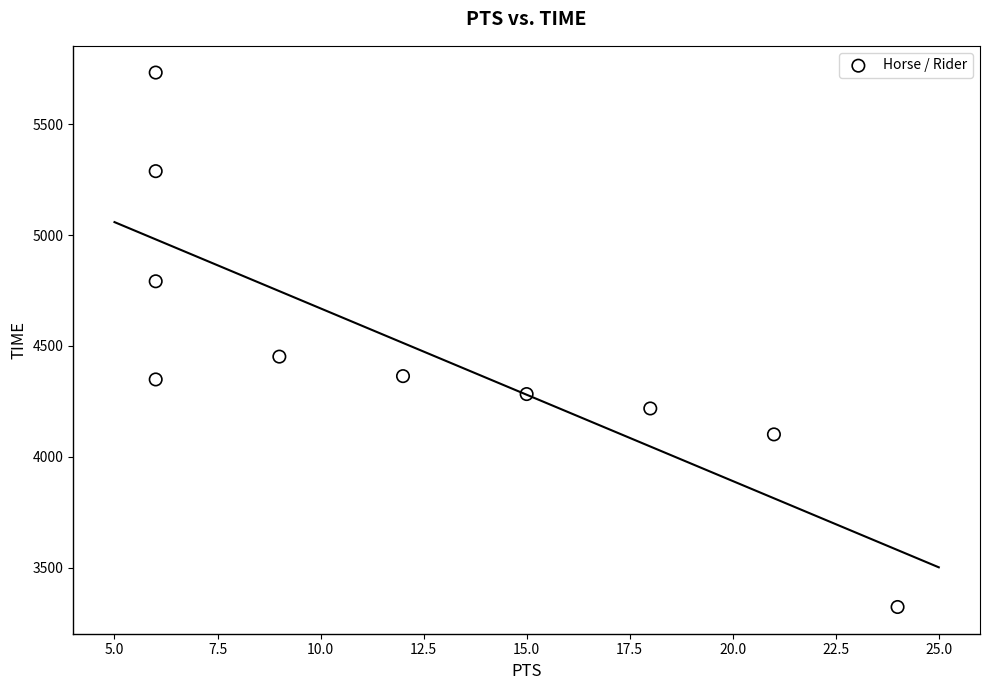

What Y value in the scatter plot is closest to 4528?

4452